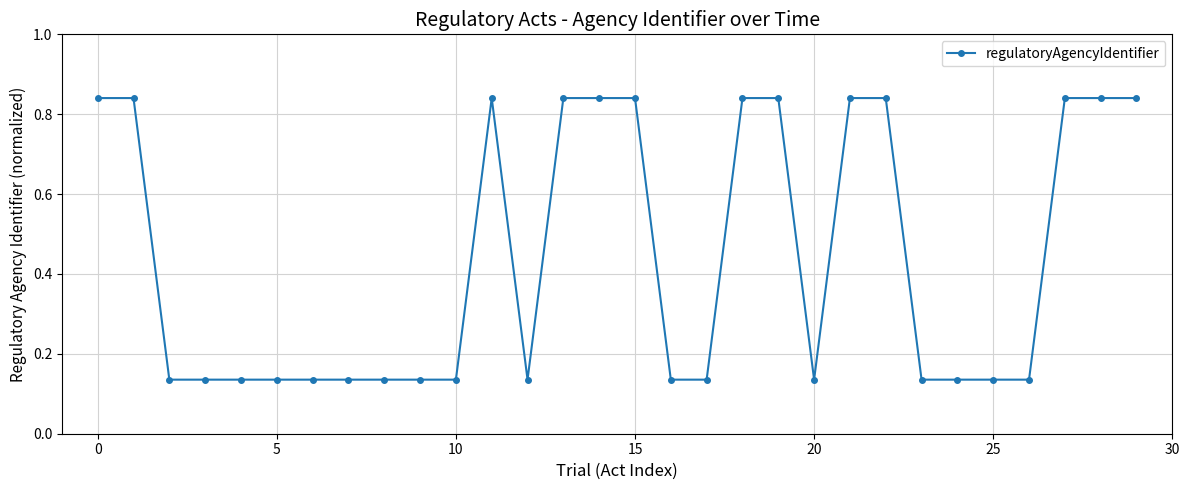

What is the sum of all values?

13.2